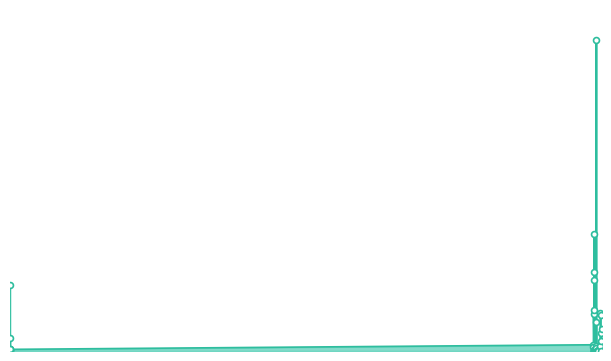

What is the change in value from 08.02.2016 to 01.01.1970?

+745.0